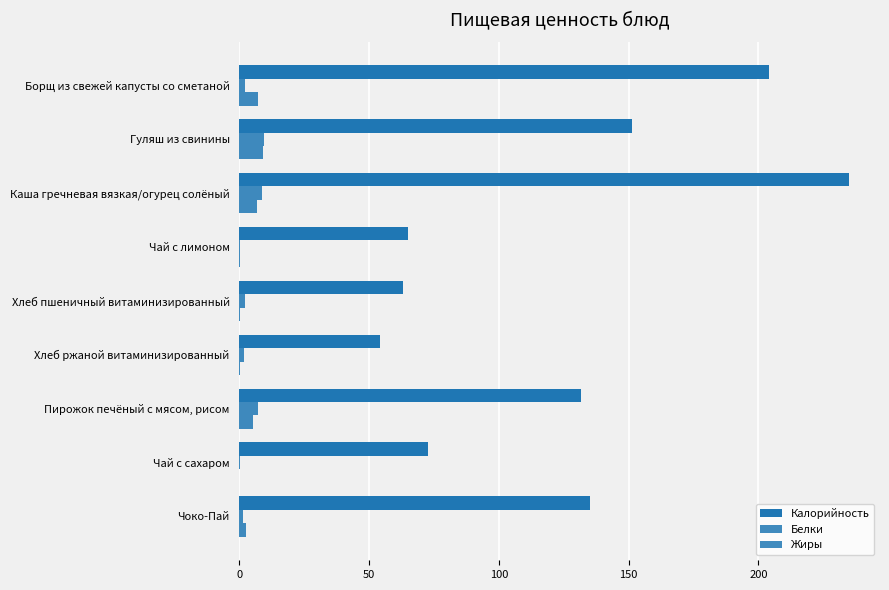

How many data points in Жиры are above 2?

5